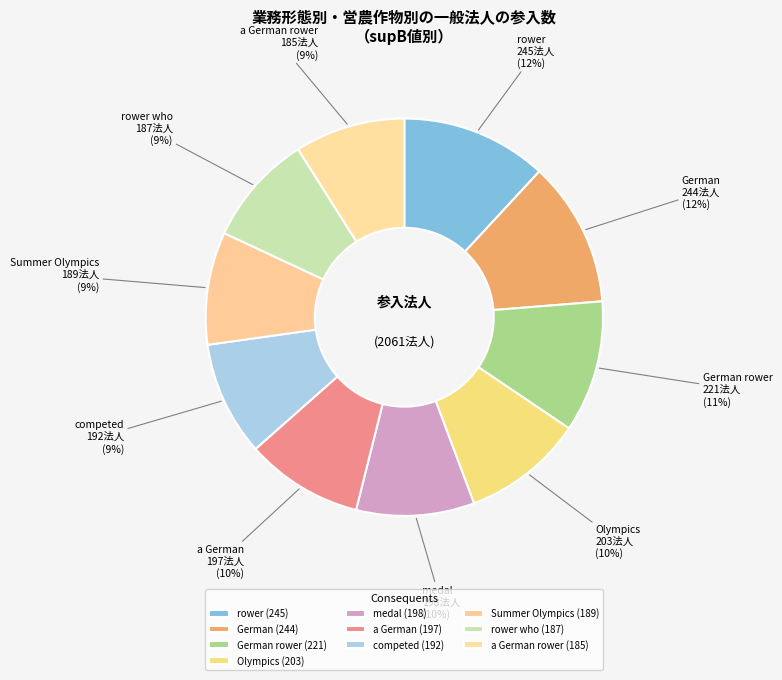

How many segments does this pie chart have?

10